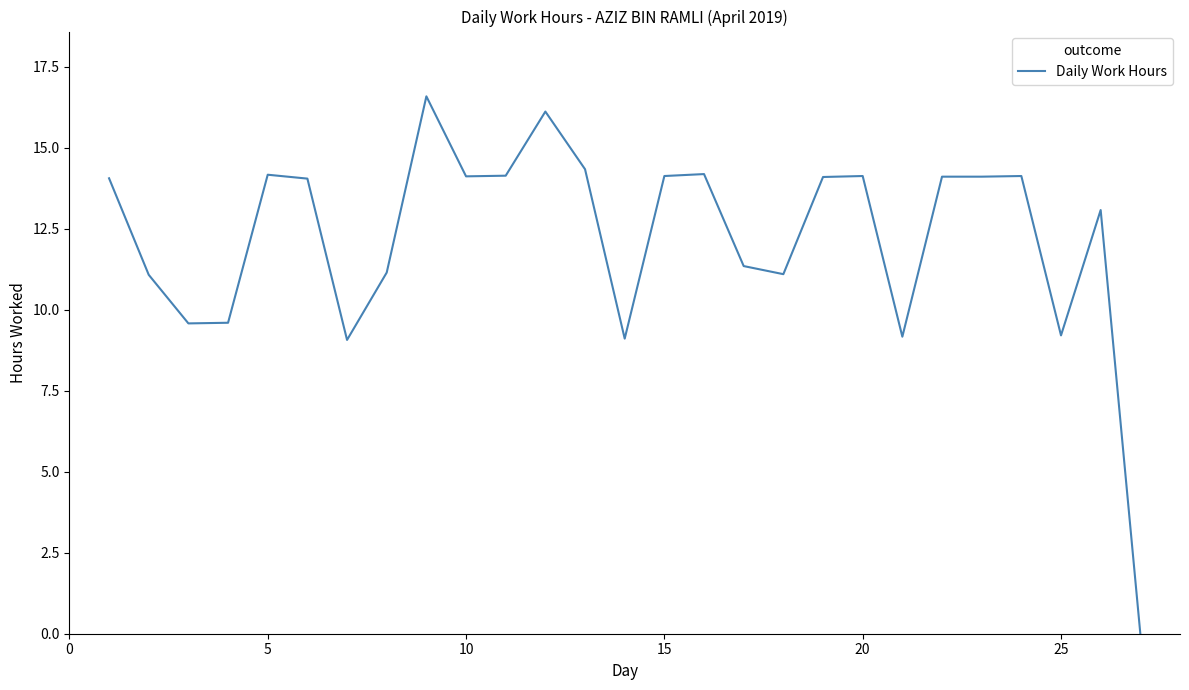

What is the greatest value displayed?

16.6